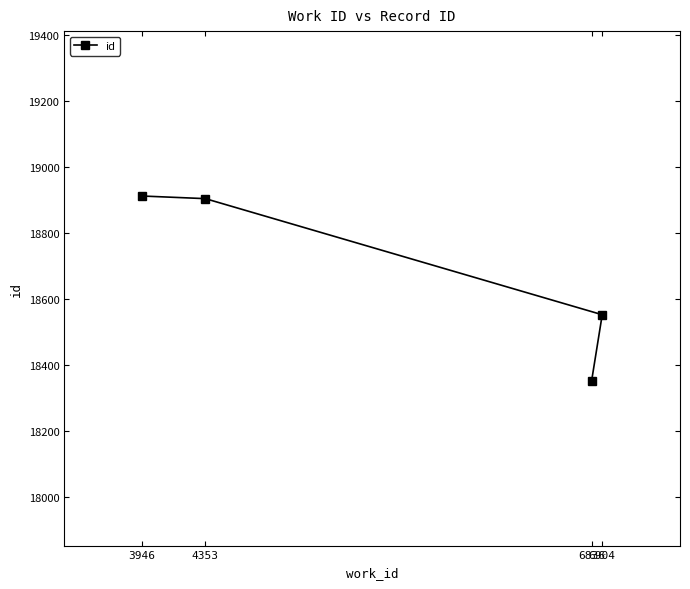

Is it true that the value at 3946 is 18913?

True